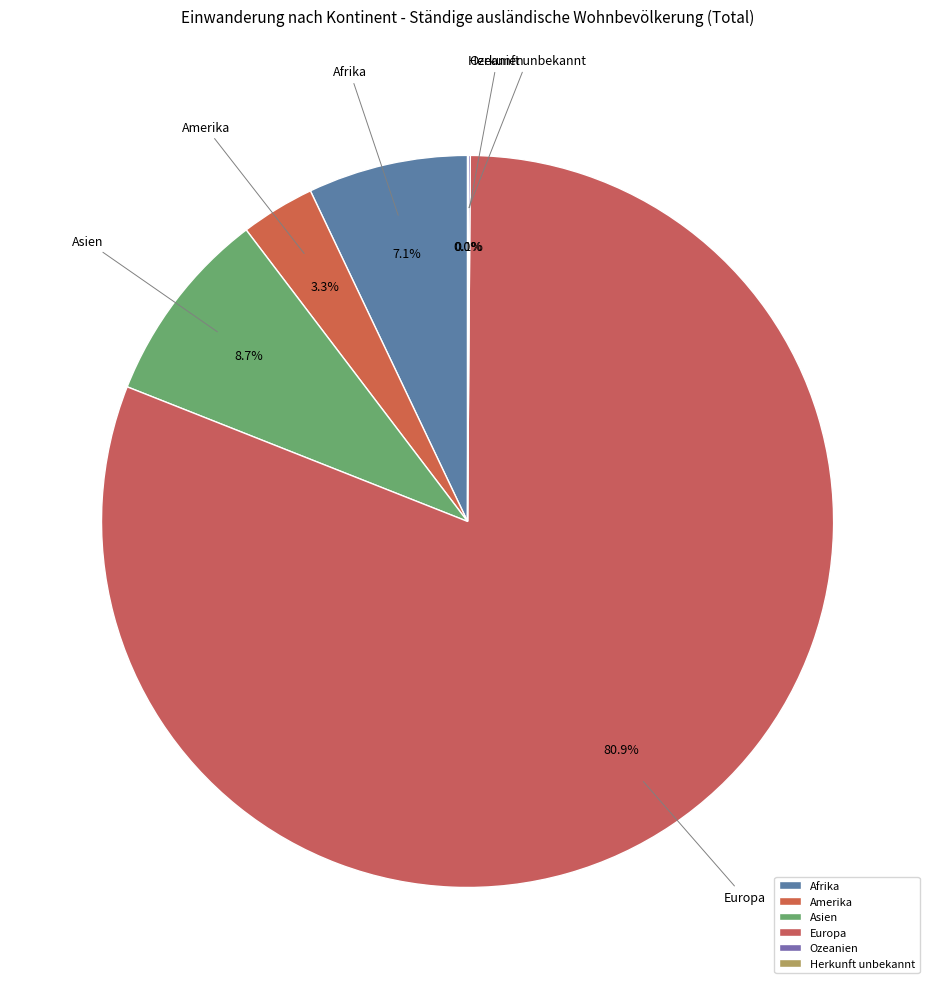

Approximately how many times larger is the value at Amerika compared to Afrika?

0.5